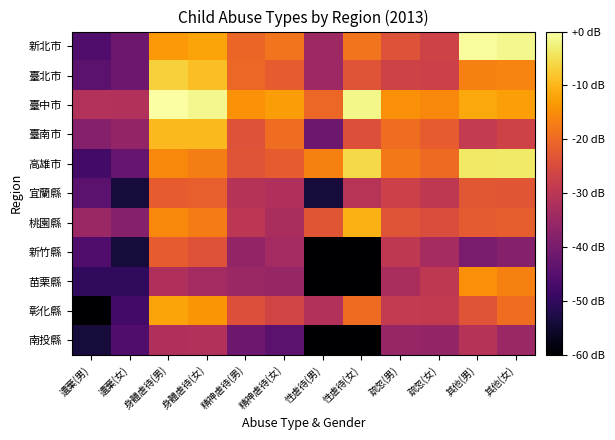

What is the maximum value shown in the chart?

29.5